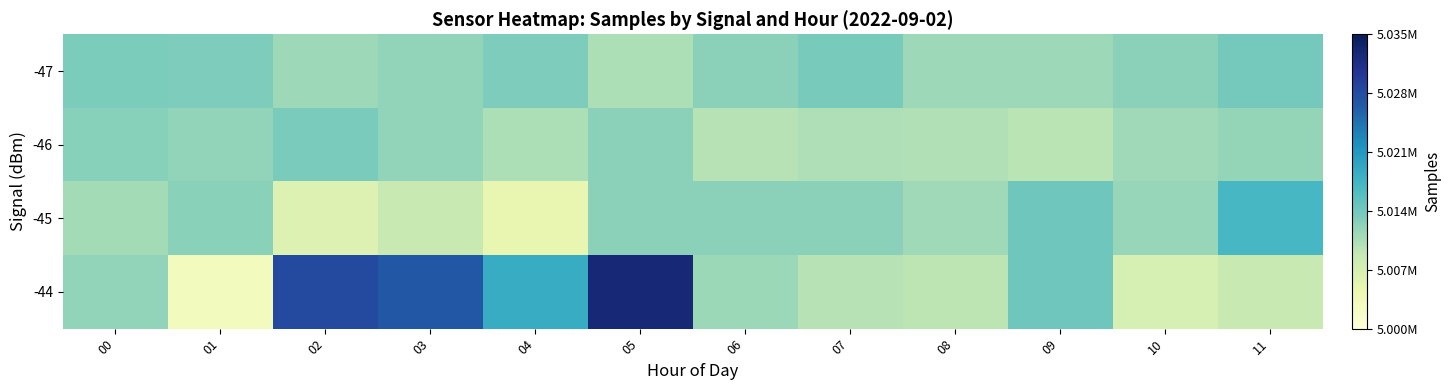

Which series has the widest spread of values?

-44